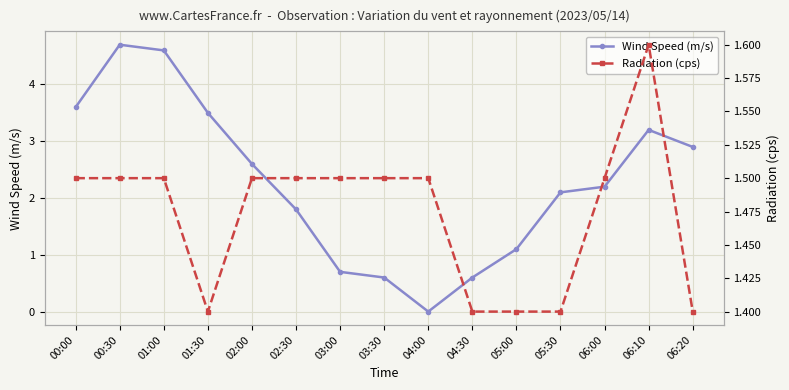

Reading right to left, what are all the values shown in this chart?

Wind Speed (m/s): 06:20=2.9	06:10=3.2	06:00=2.2	05:30=2.1	05:00=1.1	04:30=0.6	04:00=0.0	03:30=0.6	03:00=0.7	02:30=1.8	02:00=2.6	01:30=3.5	01:00=4.6	00:30=4.7	00:00=3.6
Radiation (cps): 06:20=1.4	06:10=1.6	06:00=1.5	05:30=1.4	05:00=1.4	04:30=1.4	04:00=1.5	03:30=1.5	03:00=1.5	02:30=1.5	02:00=1.5	01:30=1.4	01:00=1.5	00:30=1.5	00:00=1.5